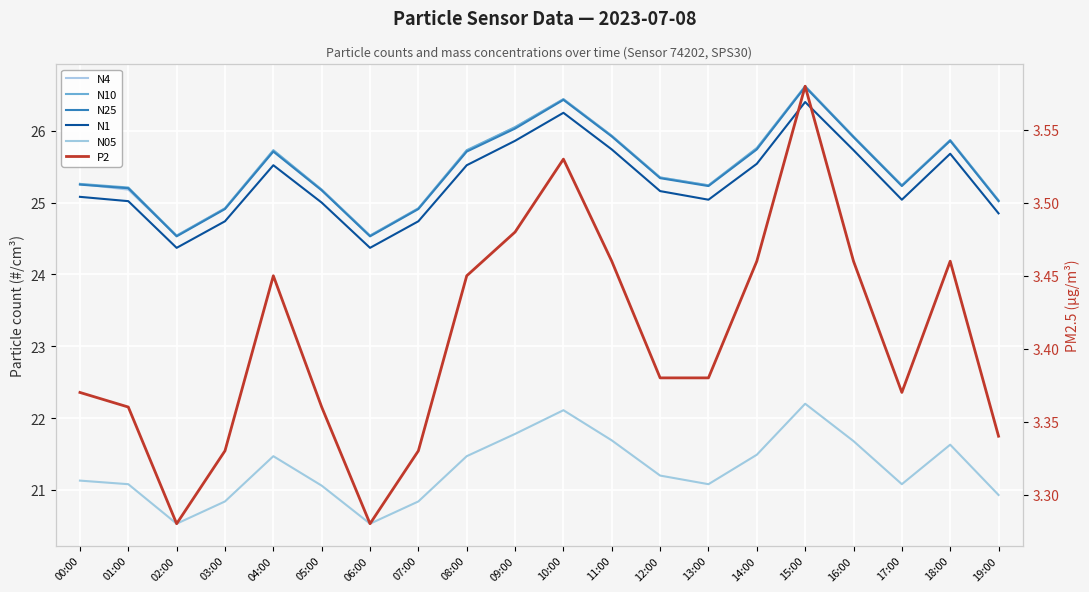

What is the spread (max minus min) of values at 01:00?

21.9